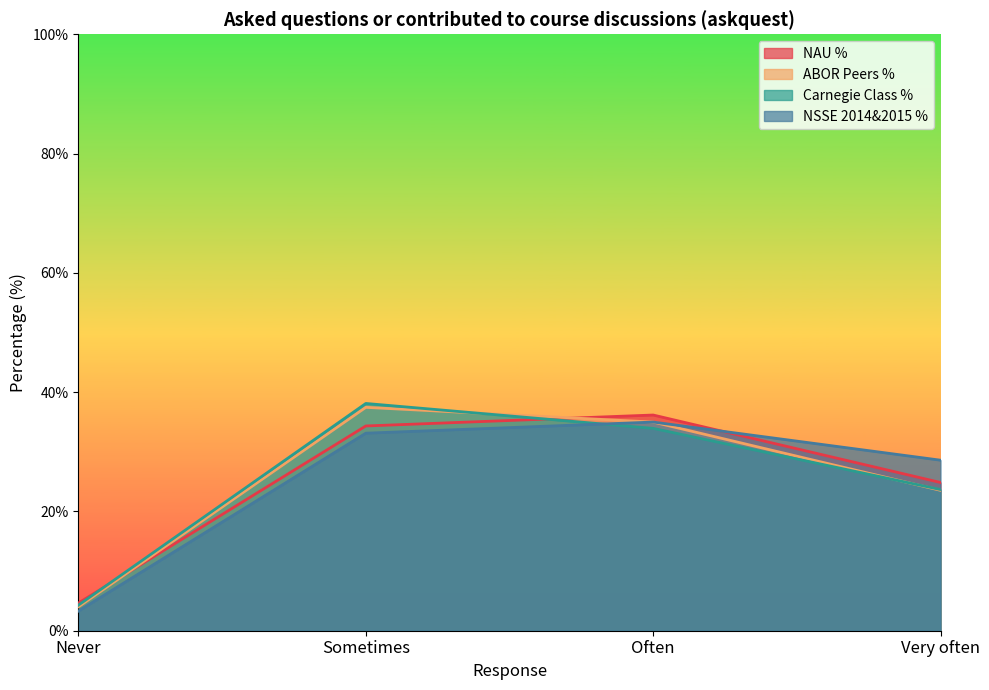

True or false: NSSE 2014&2015 % has a value of 35.0 at Often.

True